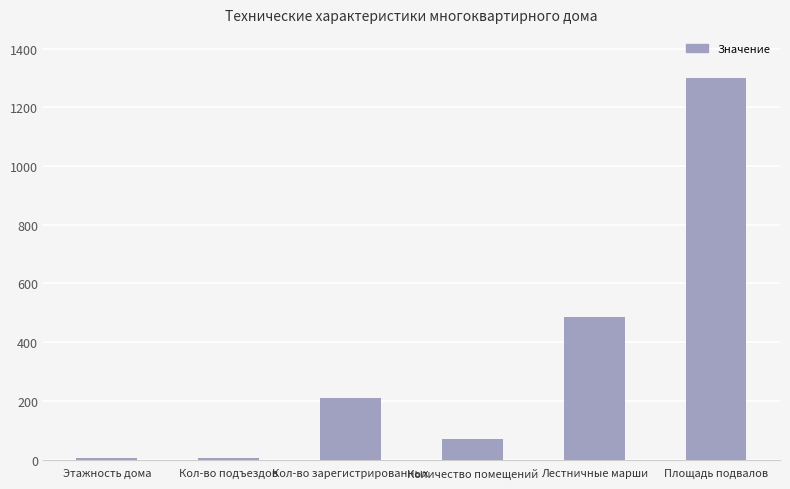

Does the chart contain stacked bars?

No